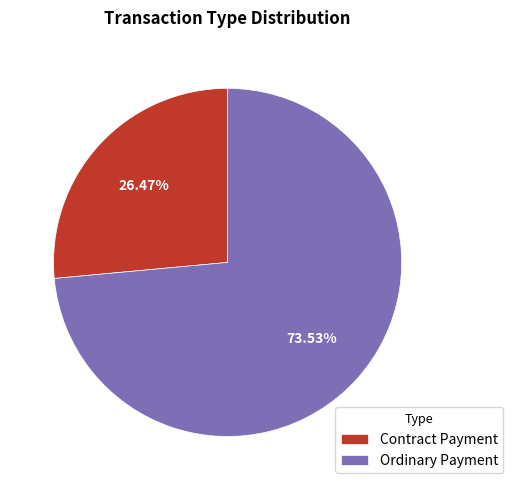

Is it true that Contract Payment is 40% of the pie?

False